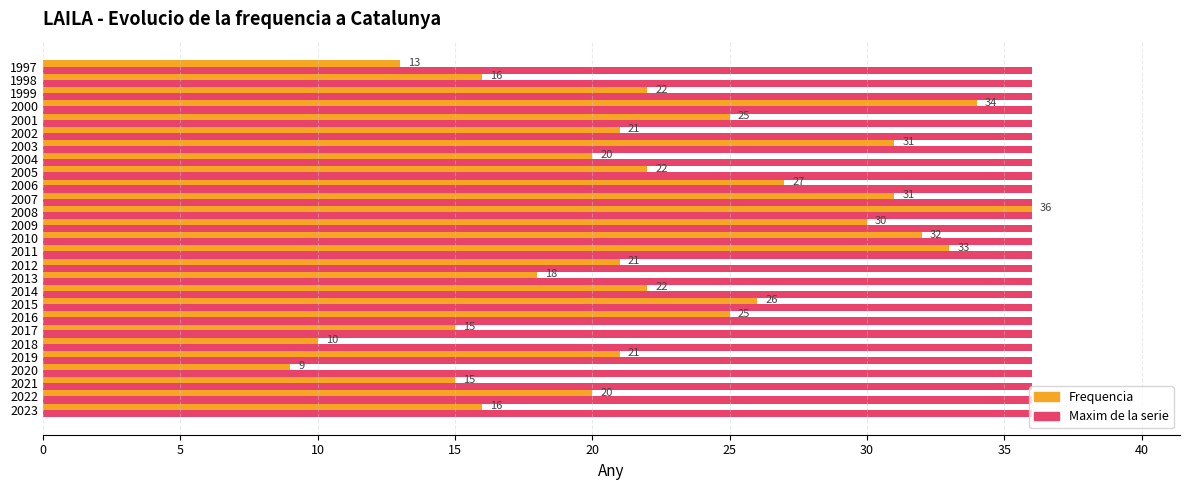

What is the difference between the highest and lowest values at 2010?

4